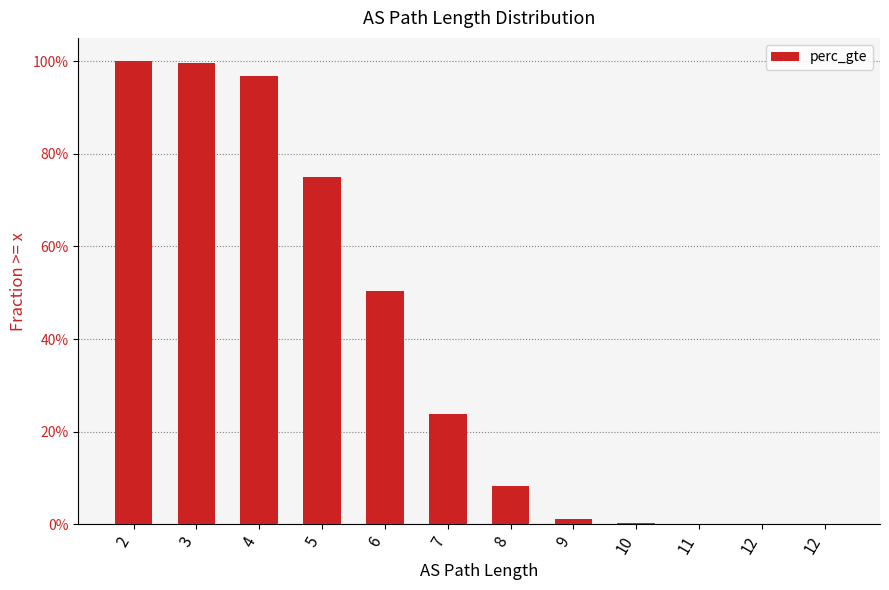

Reading left to right, extract all data points from this chart.

1.0	1.0	1.0	0.8	0.5	0.2	0.1	0.0	0.0	0.0	0.0	0.0